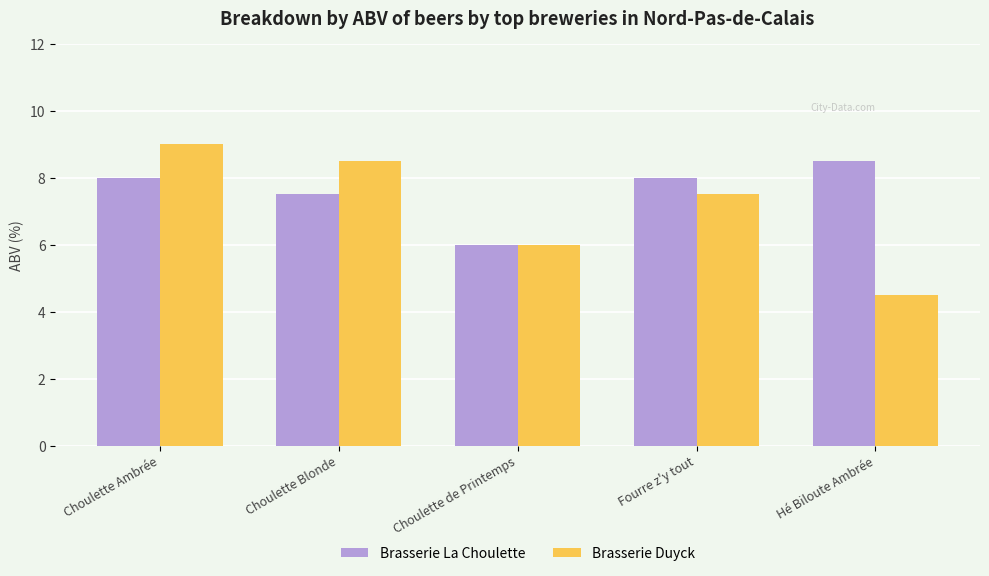

What is the label of the 3rd bar from the left?

Choulette de Printemps